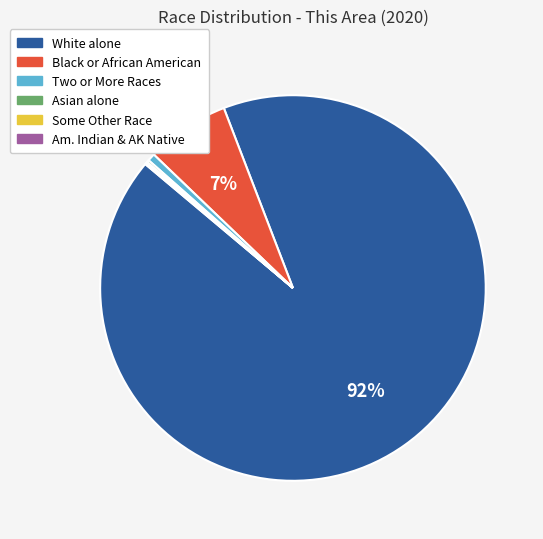

Is there any slice that represents more than half of the pie?

Yes